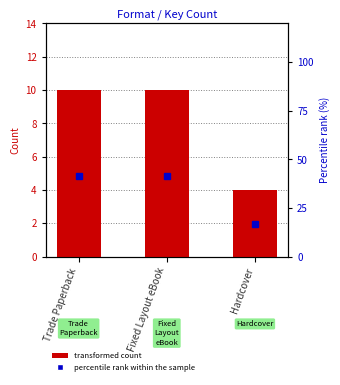

Is it true that transformed count equals 4.0 at Hardcover?

True